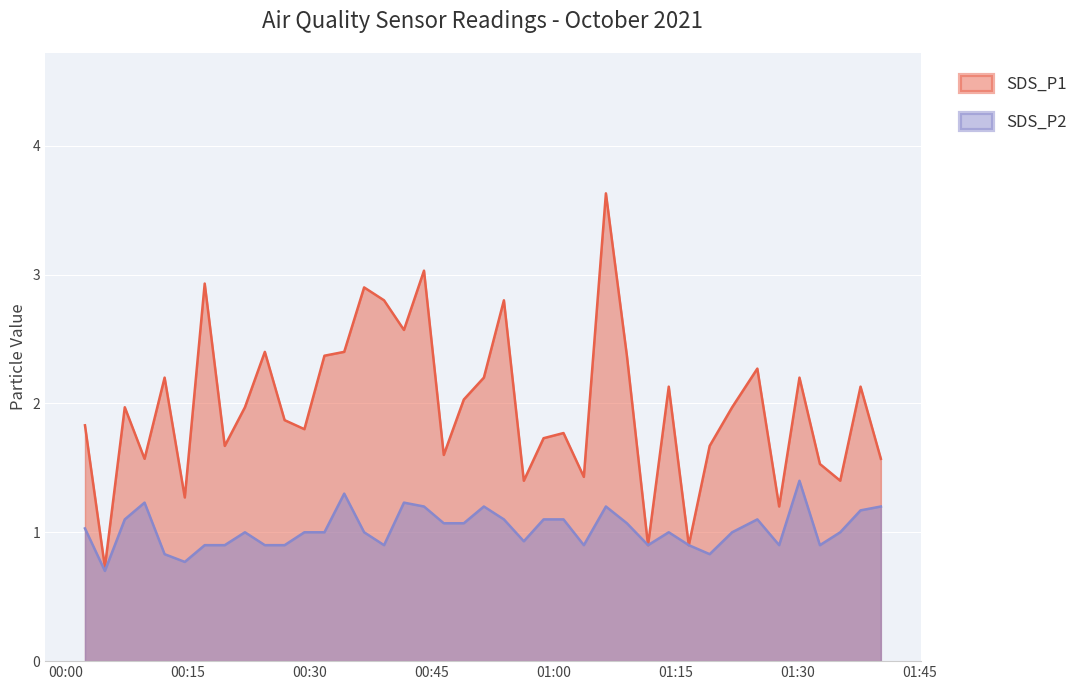

Where is the first local maximum for SDS_P1?

2021/10/01 00:07:15